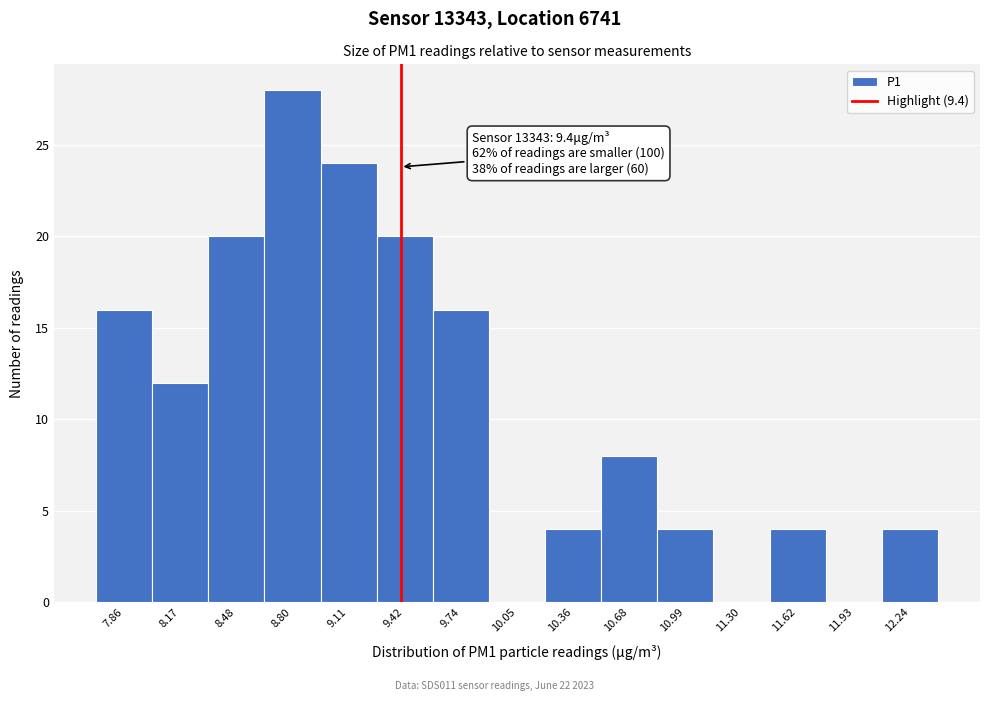

Over which range of the x-axis is the bar tallest?

8.65 to 8.95